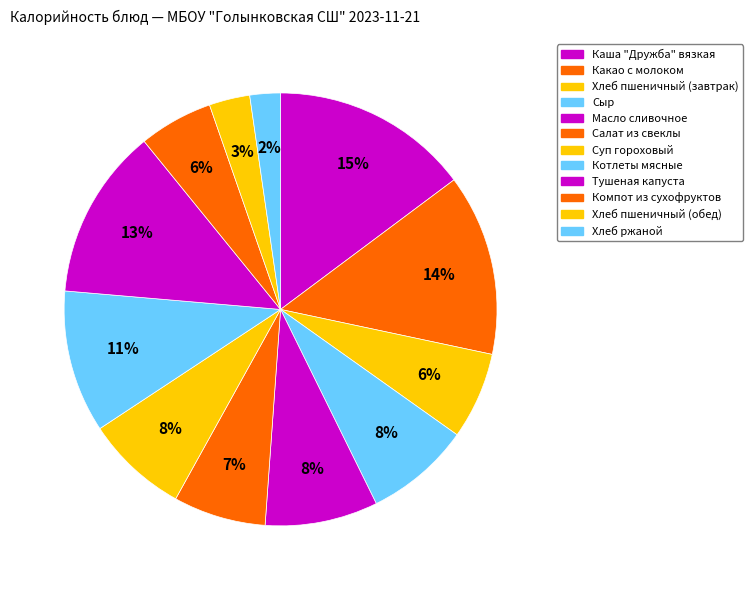

Approximately how many times larger is the value at Какао с молоком compared to Котлеты мясные?

1.3